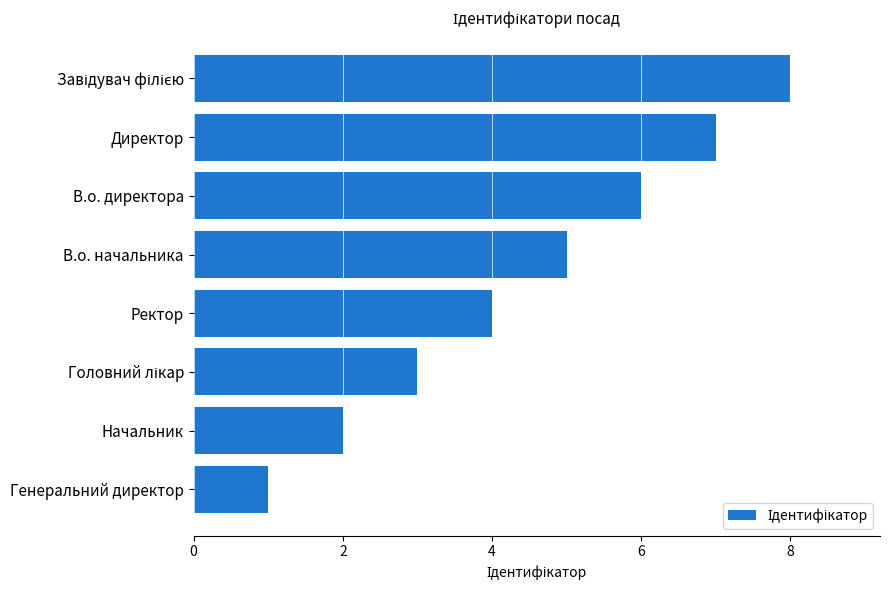

What value does the data have at В.о. директора?

6